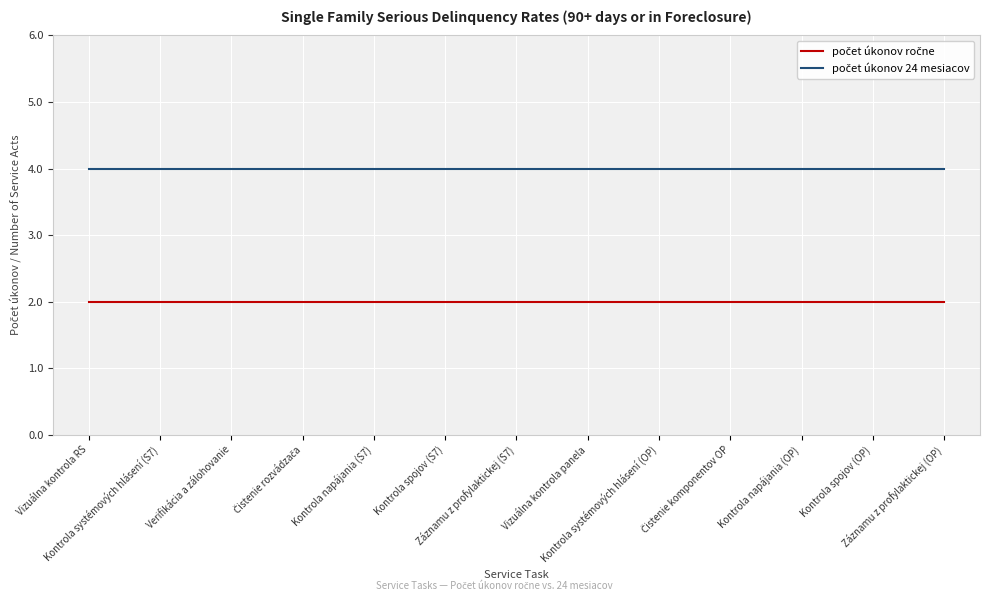

Does the chart have visible grid lines?

Yes